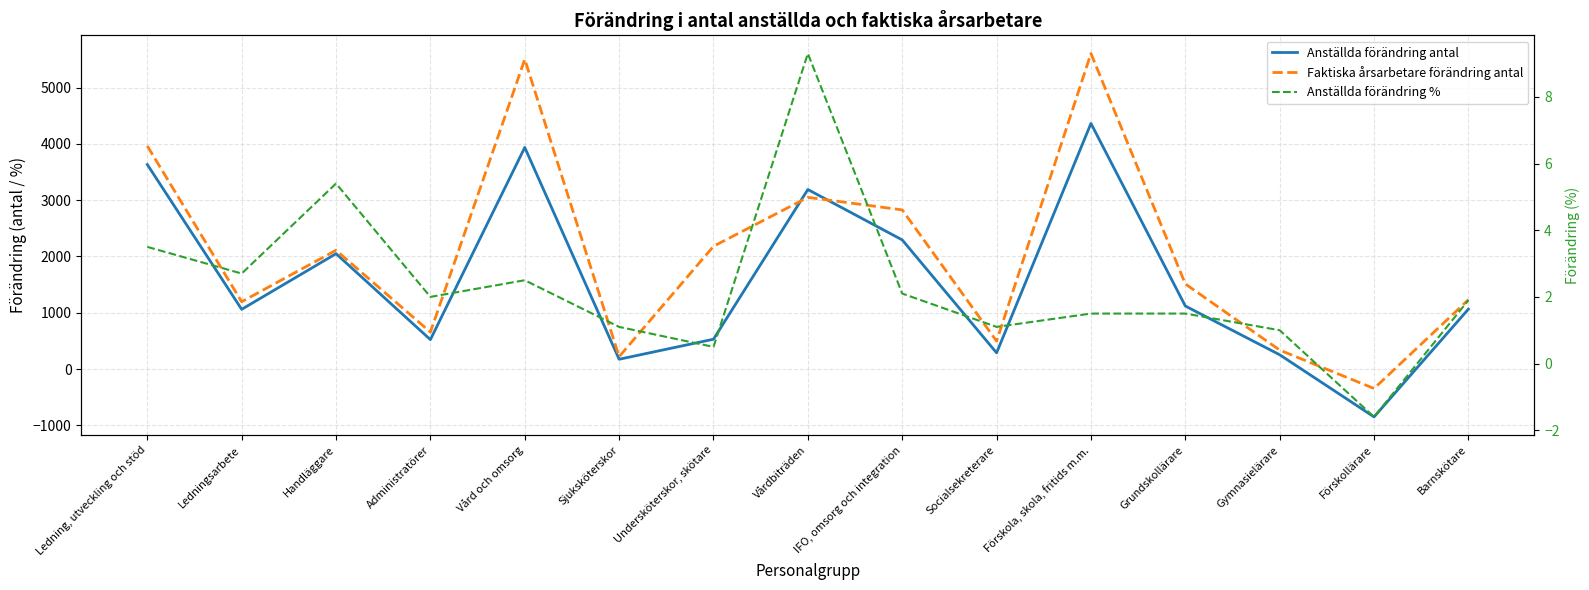

How many lines are shown in the chart?

3